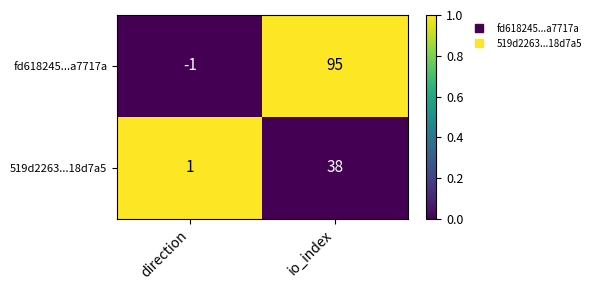

At which category is the sum across all series the highest?

io_index